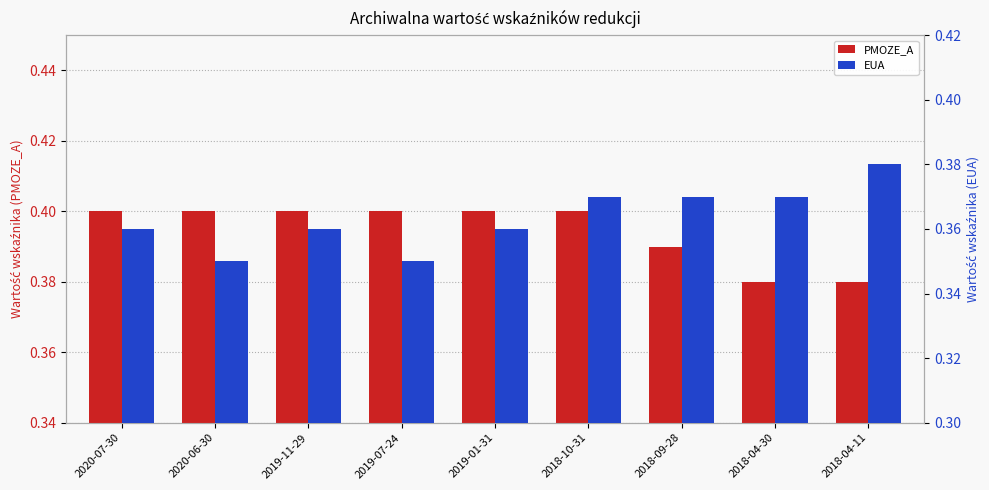

What are all the series names shown in the legend?

PMOZE_A, EUA